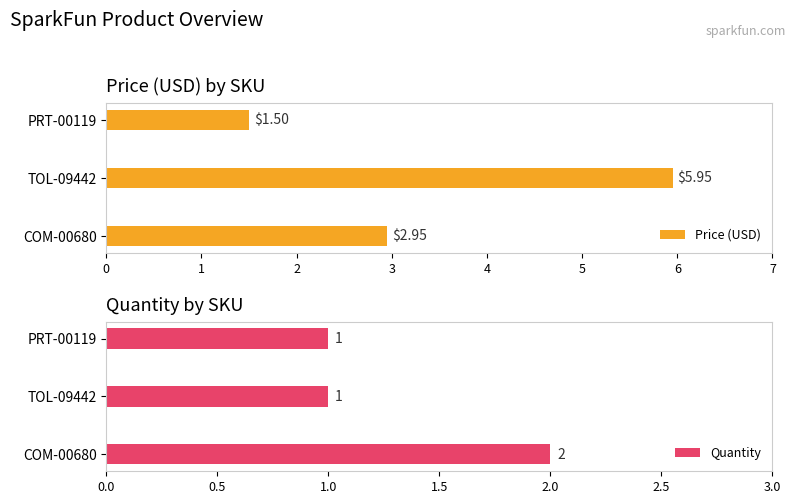

What is the sum of all Price (USD) values?

10.4